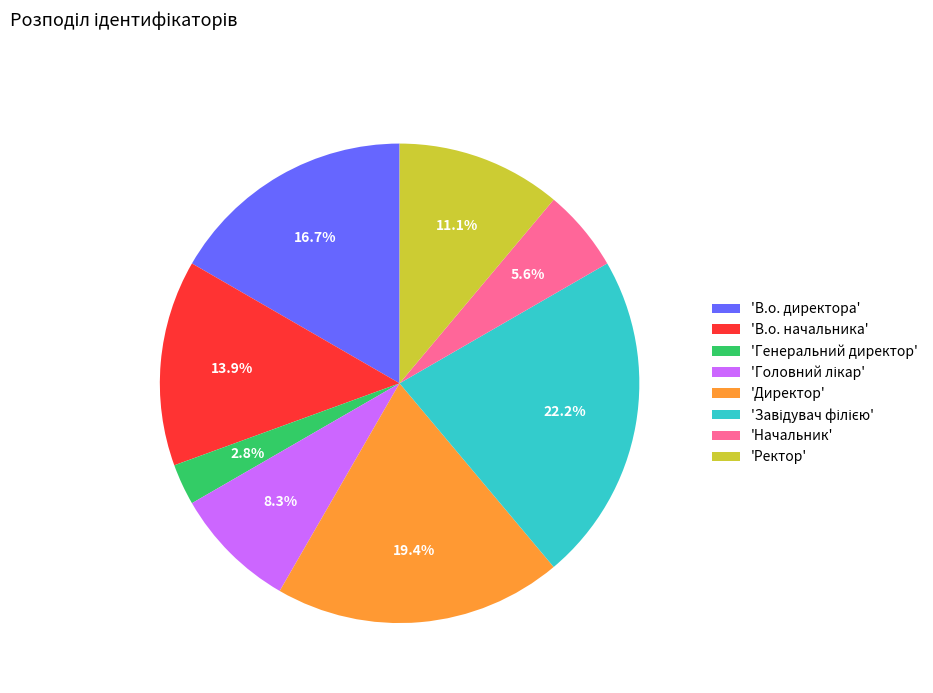

Which slice is the smallest?

'Генеральний директор'